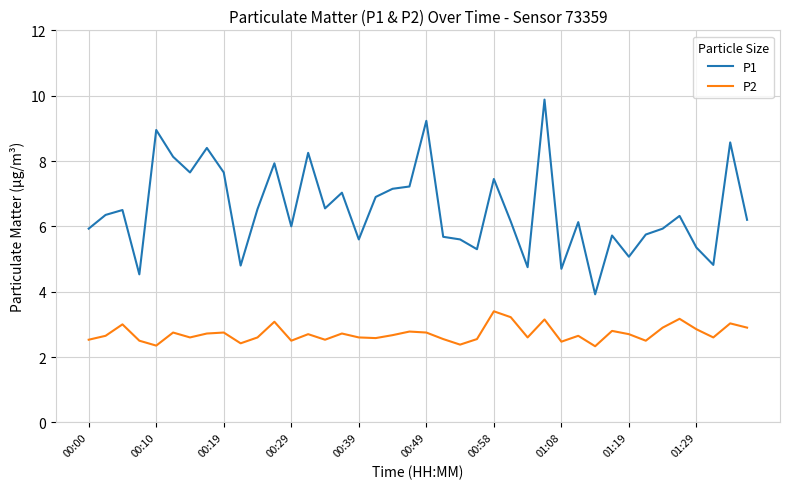

What is the sum of all P1 values?

260.6